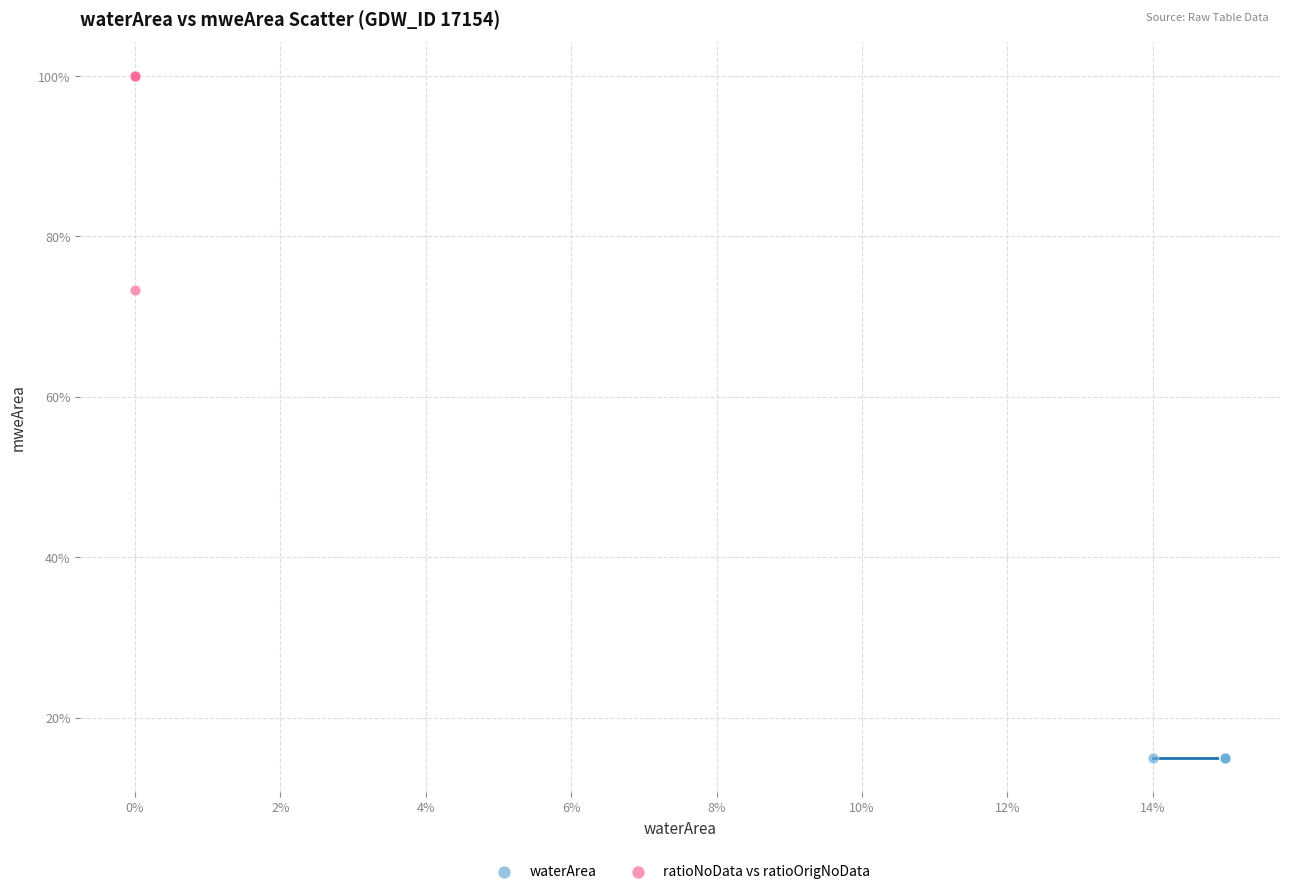

What are all the series names shown in the legend?

waterArea, ratioNoData vs ratioOrigNoData